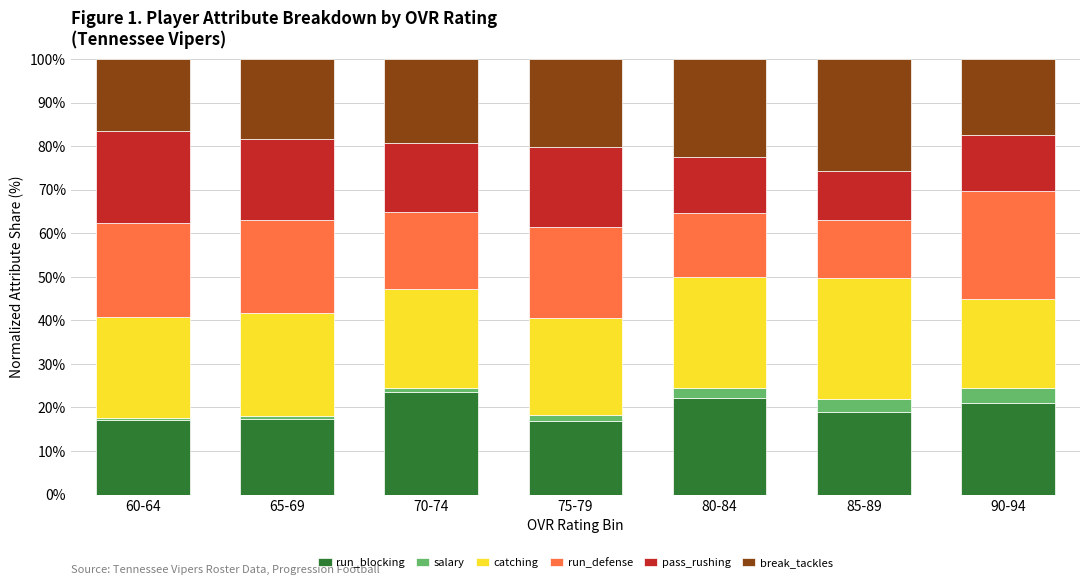

What is the sum of all run_blocking values?

137.2